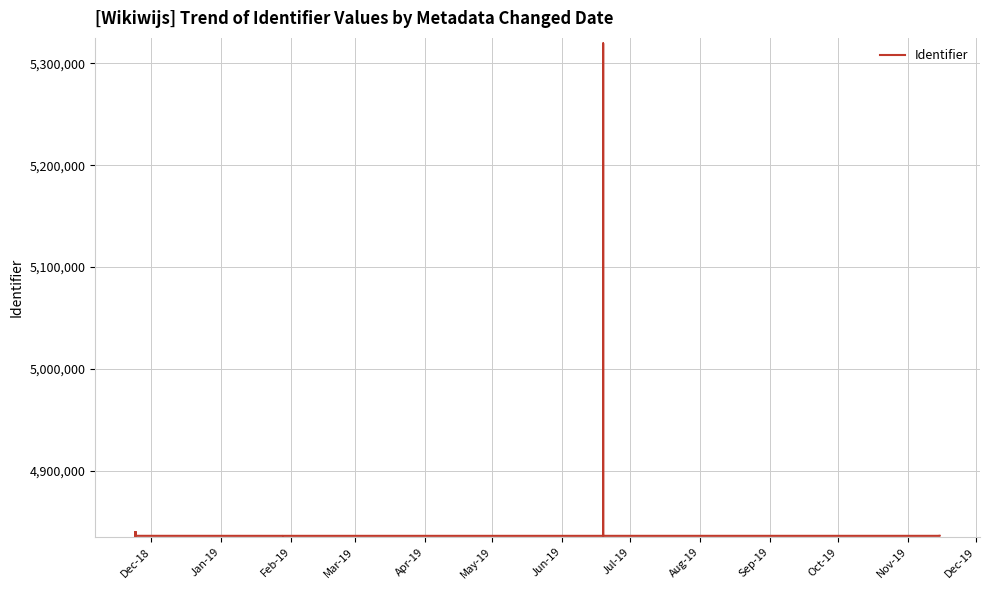

How many lines are shown in the chart?

1